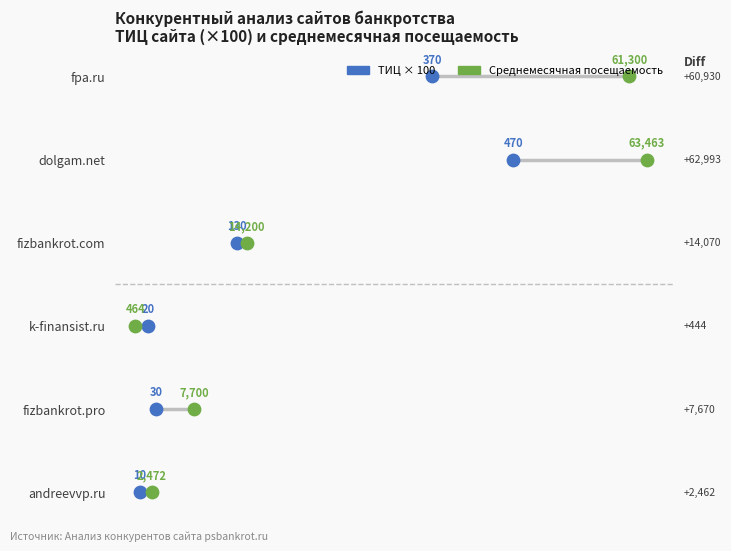

What are all the series names shown in the legend?

ТИЦ × 100, Среднемесячная посещаемость